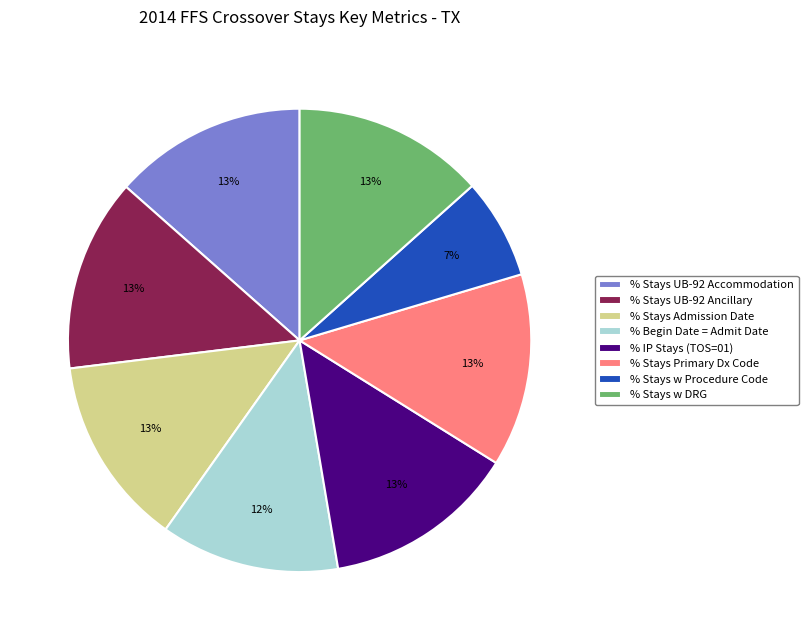

To the nearest percent, what is the difference between the largest and smallest slice percentages?

6%